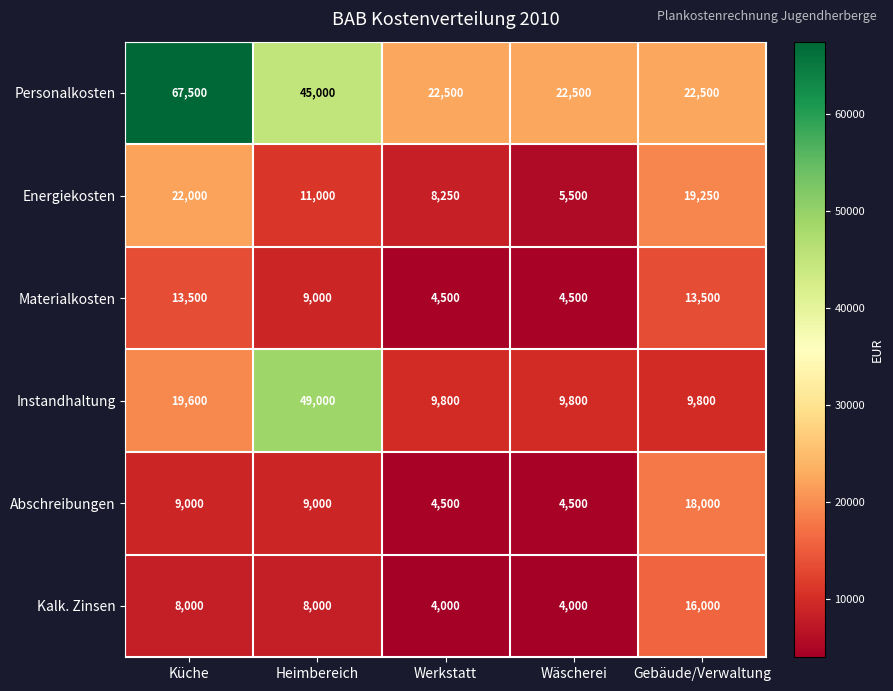

Between Wäscherei and Gebäude/Verwaltung, which series saw the biggest shift?

Energiekosten